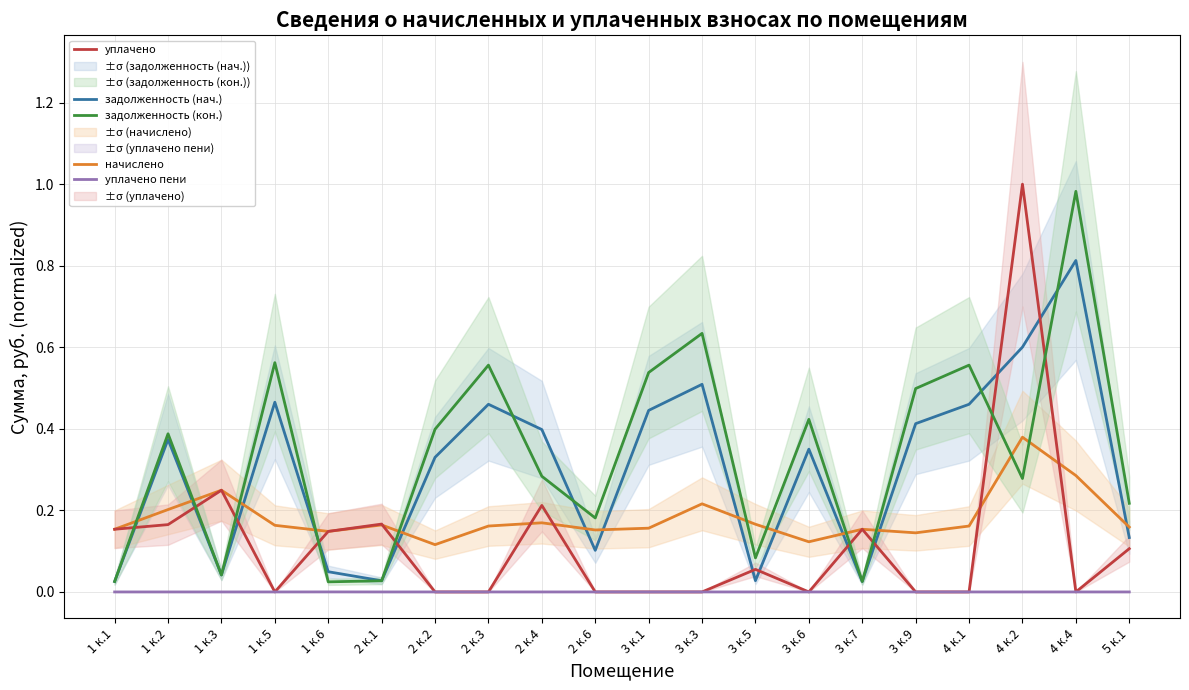

At which label is уплачено closest to 0?

1 к.5